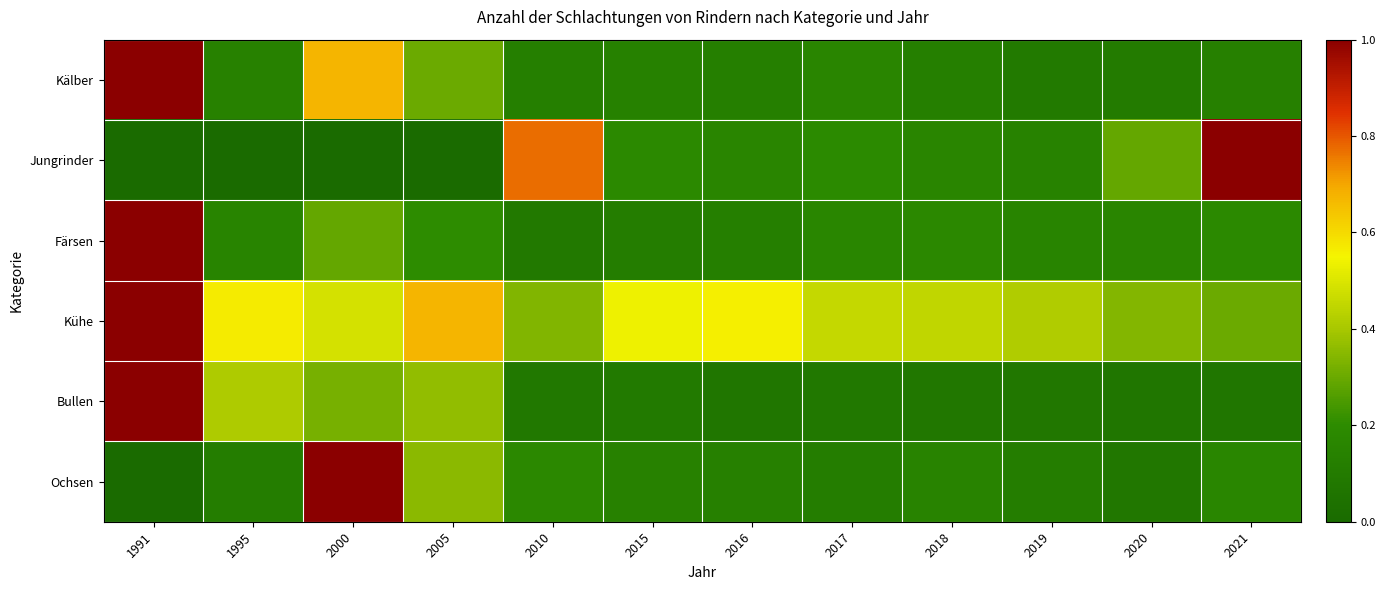

Which series changed the most between 2010 and 2015?

Jungrinder